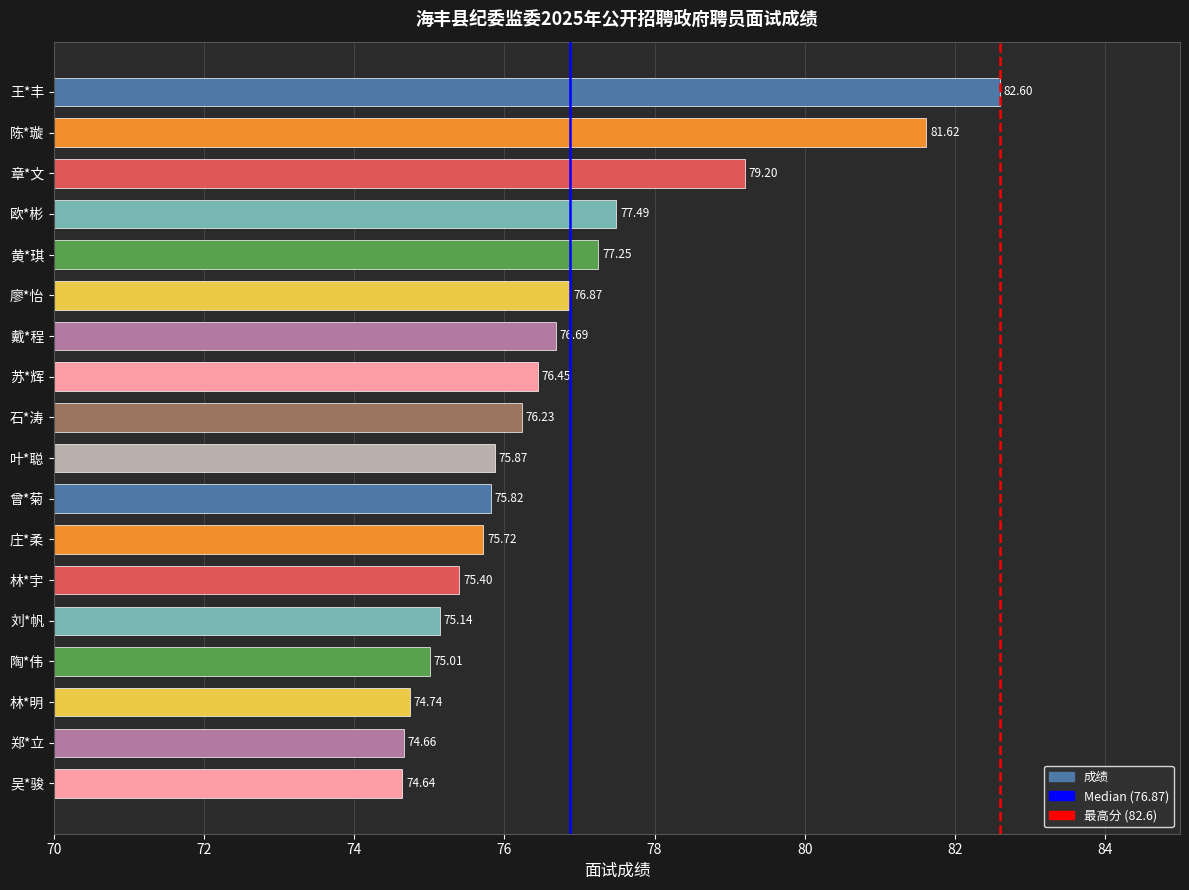

What is the sum of the values at 叶*聪 and 陈*璇?

157.5